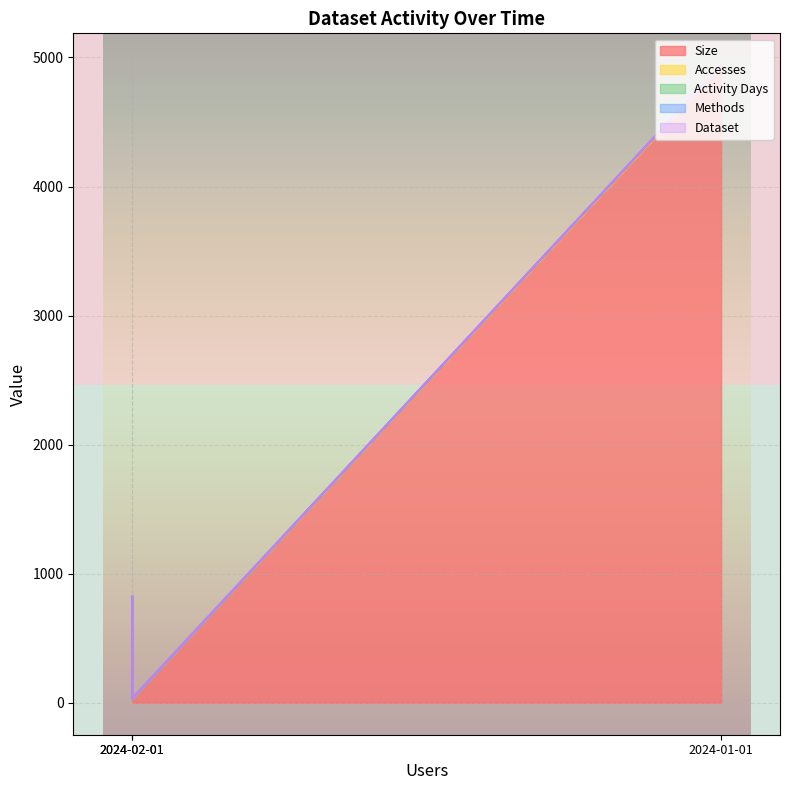

Where is row_1 nearest to the value 0?

2024-02-01